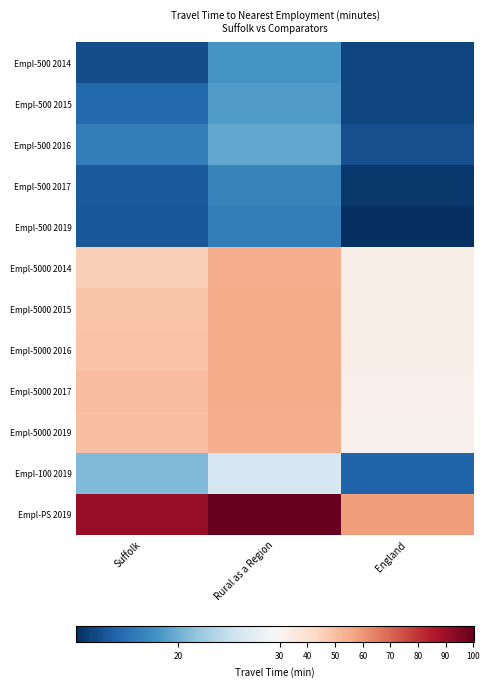

What is the difference between the highest and lowest values at Rural as a Region?

83.6